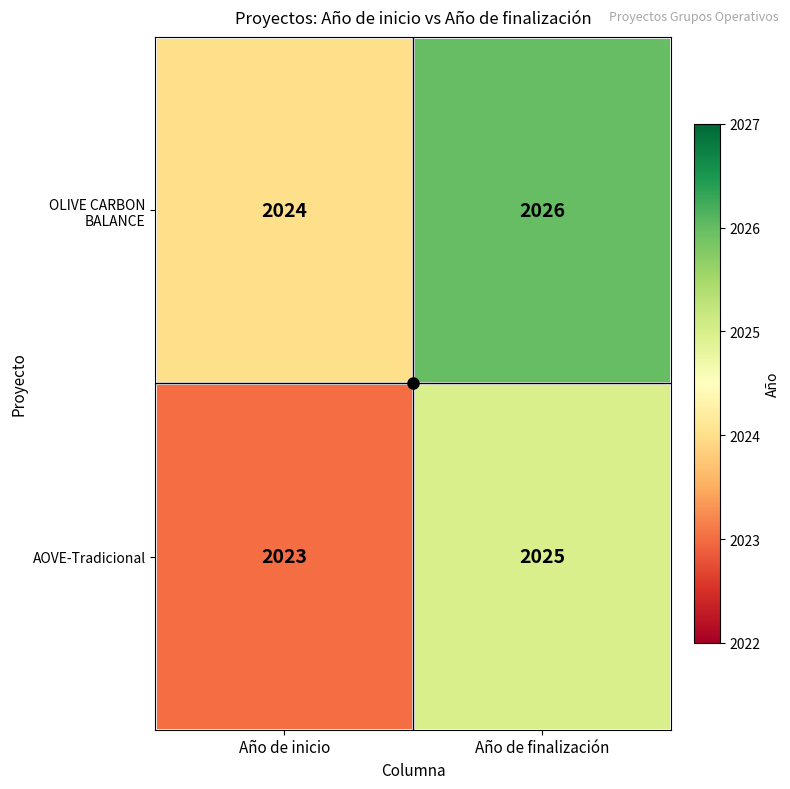

True or false: AOVE-Tradicional has a value of 2023 at Año de inicio.

True